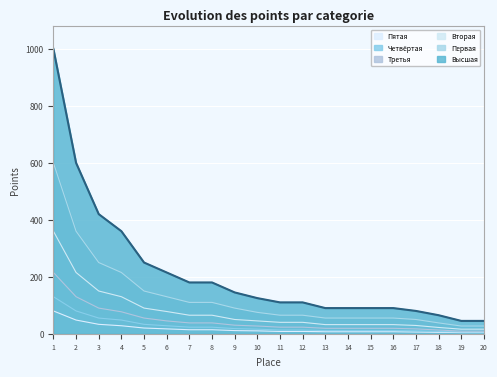

Where is Первая nearest to the value 313?

2